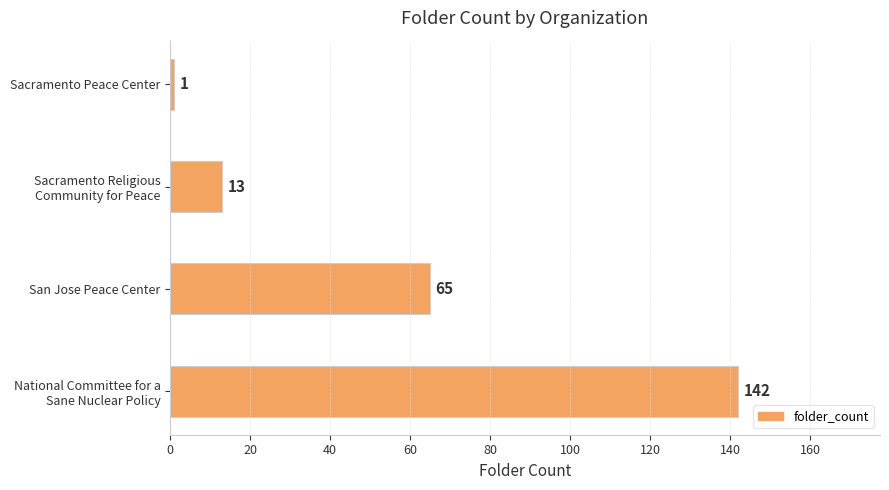

Reading bottom to top, transcribe all the data shown in this chart.

142	65	13	1